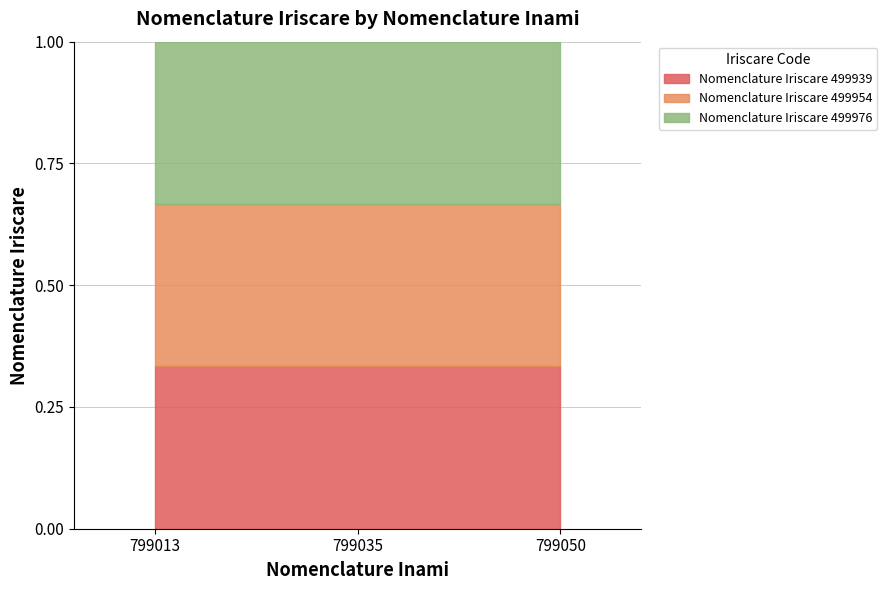

List the labels in order of value, largest first.

799050, 799035, 799013